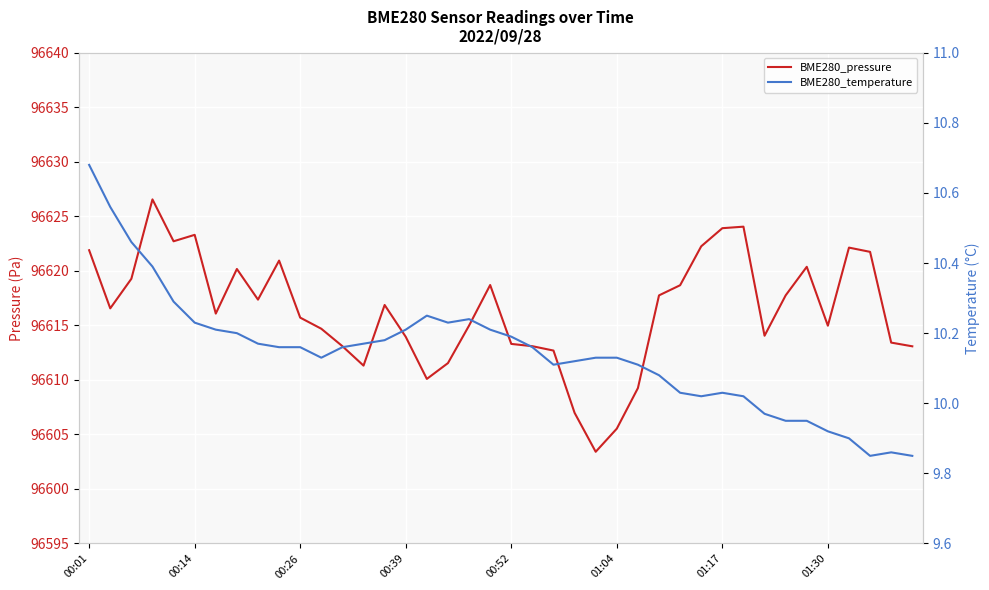

At which category does BME280_temperature reach its first local peak?

16